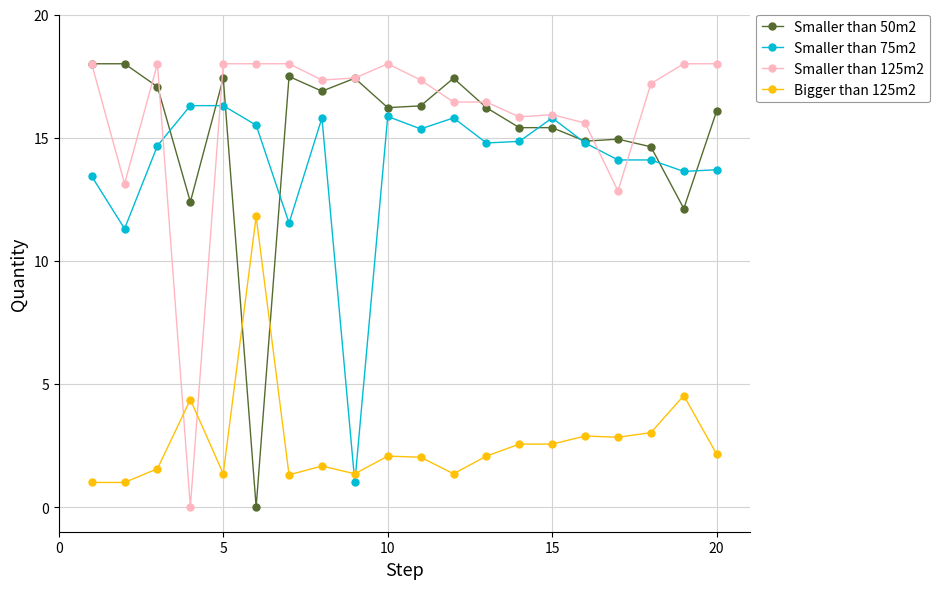

What is the minimum value for Smaller than 75m2?

1.0